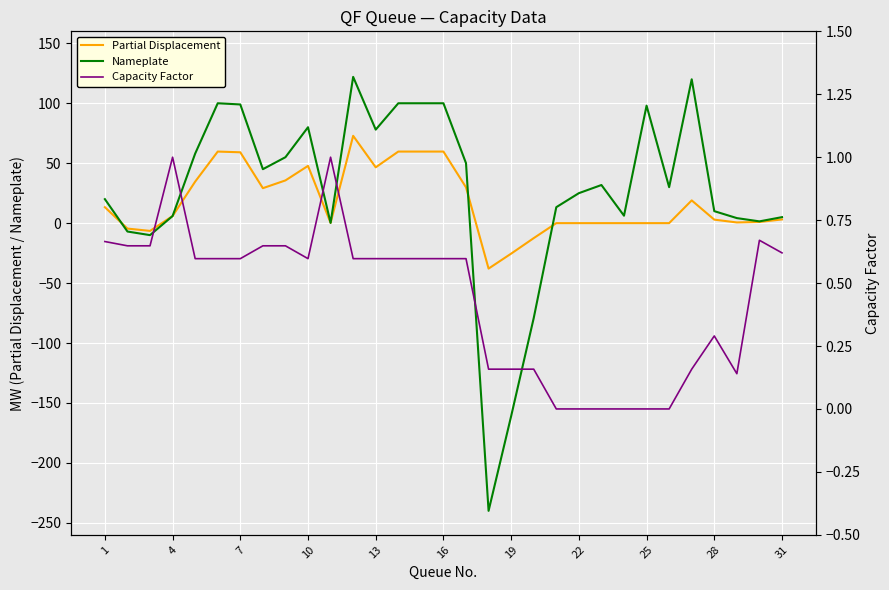

True or false: Capacity Factor has a value of -0.4 at 22.

False